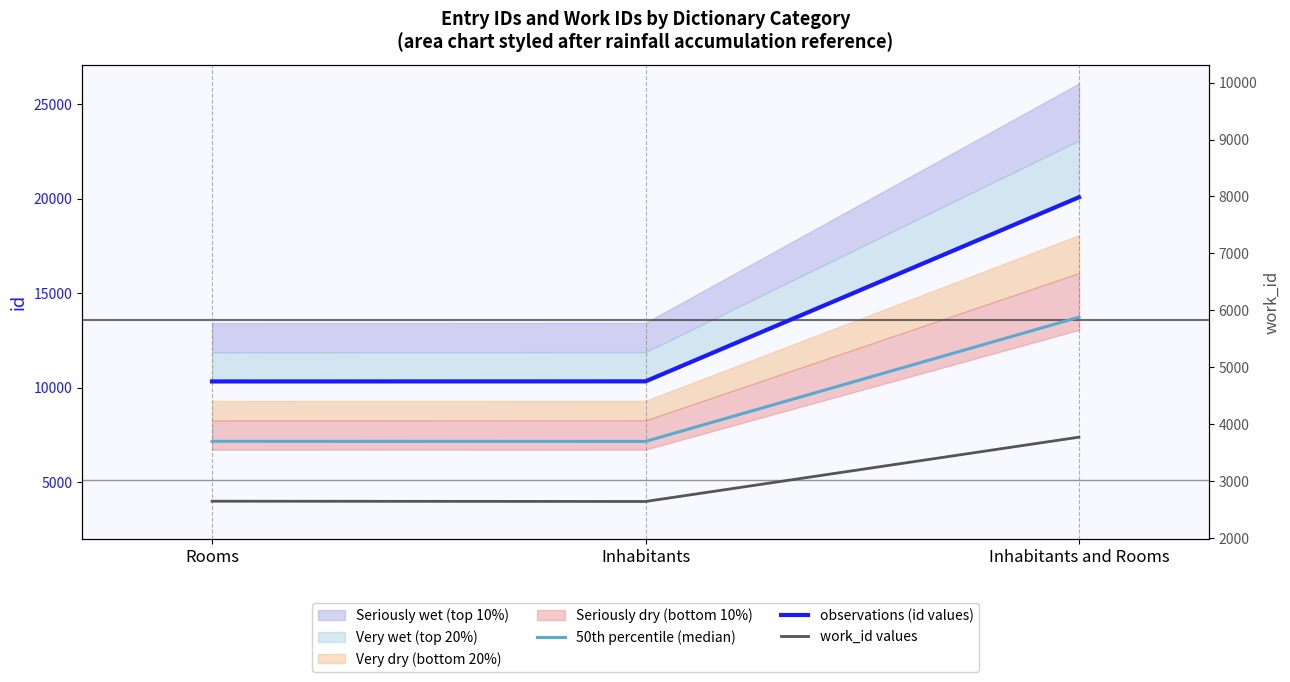

At which label does 50th percentile (median) reach its peak?

Inhabitants and Rooms